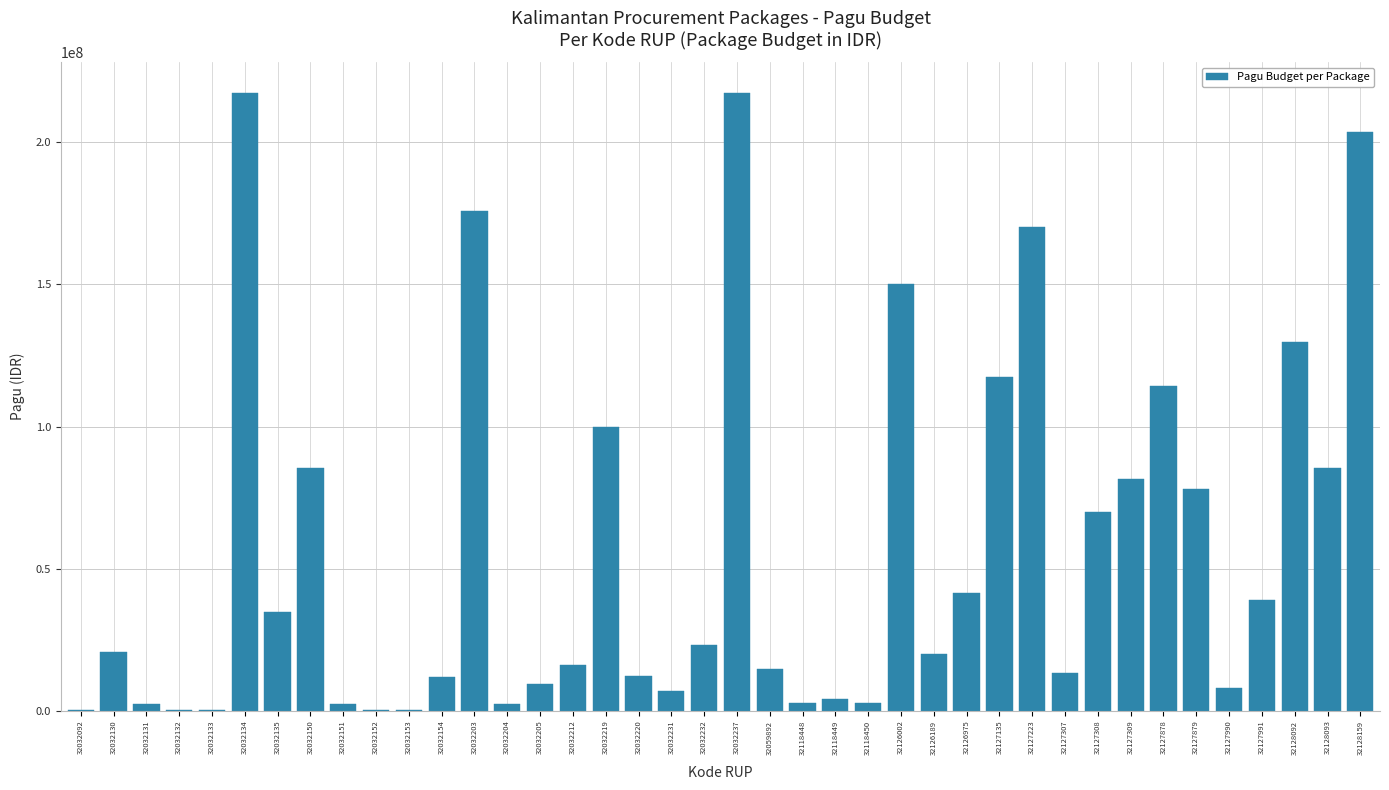

What is the greatest value displayed?

217260000